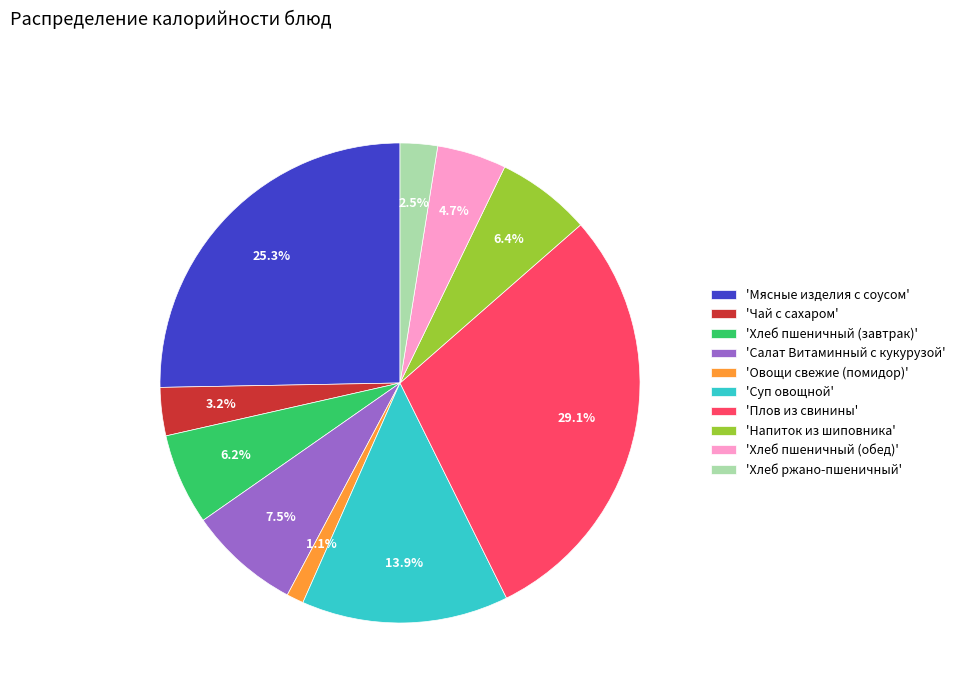

How many slices are in this pie chart?

10